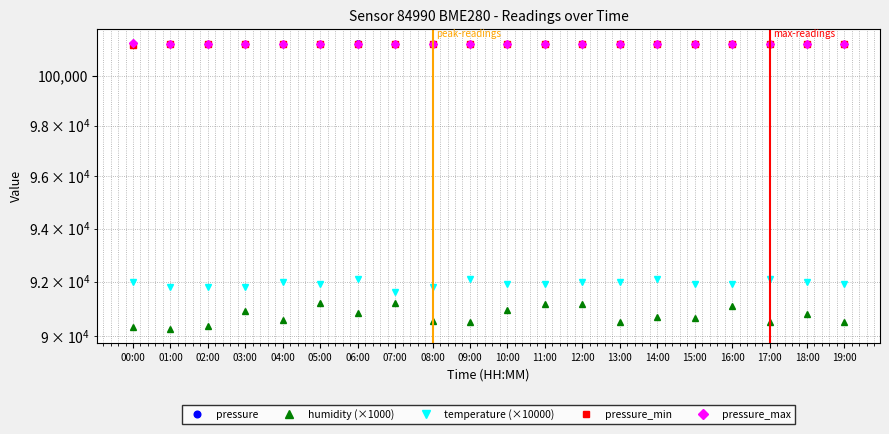

How many values in the humidity (×1000) series exceed 90680?

9